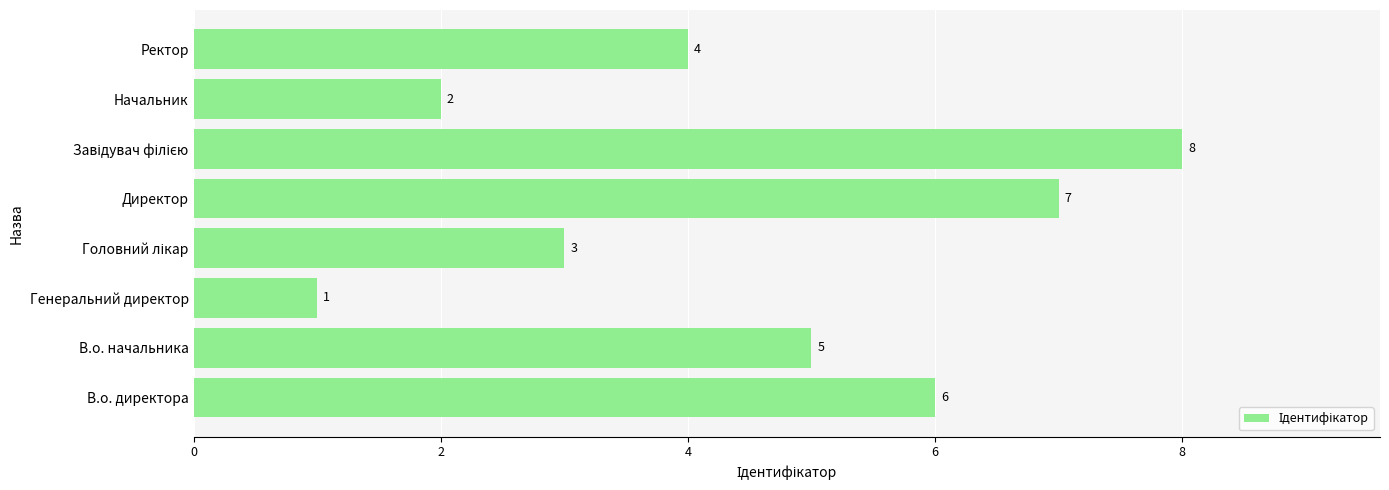

Between Ректор and Генеральний директор, which is larger?

Ректор